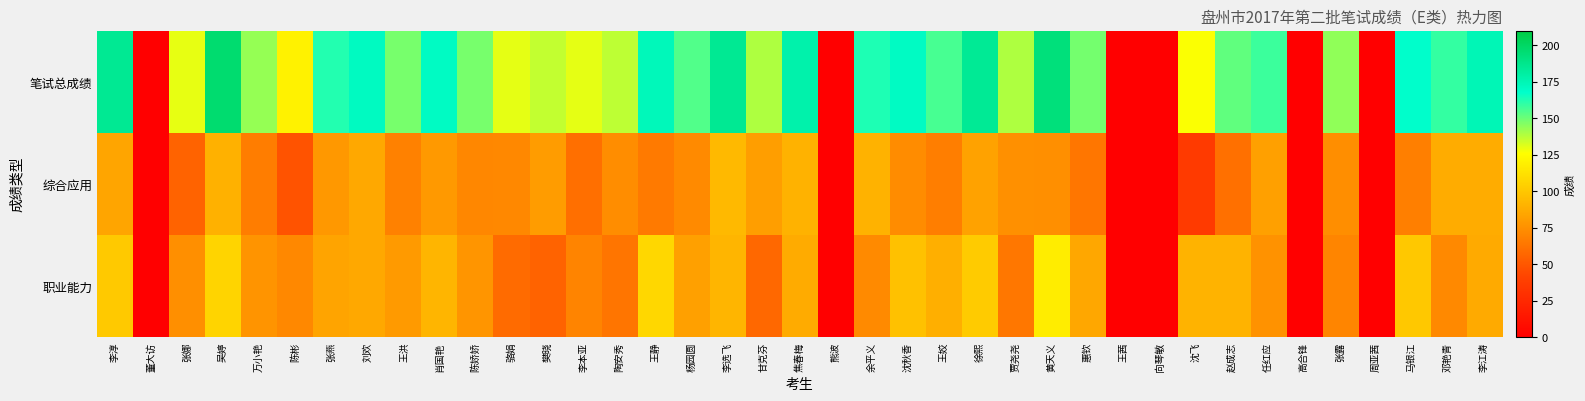

Reading left to right, extract all data points from this chart.

职业能力: 李淳=101.0	董大访=0.0	张娜=74.3	吴婷=106.0	万小艳=76.7	陈彬=71.6	张燕=83.9	刘欢=85.6	王洪=79.5	肖国艳=91.5	陈娇娇=77.1	骆娟=58.7	樊晓=55.5	李本亚=69.8	陶安秀=63.3	王静=107.8	杨园圆=82.1	李选飞=91.8	甘克芬=57.6	焦春梅=87.2	熊波=0.0	余平义=72.4	沈秋香=97.5	王姣=88.9	徐熙=101.9	贾尧尧=64.2	黄天义=117.8	惠钦=84.9	王茜=0.0	向琴敏=0.0	沈飞=90.8	赵成志=91.0	任红应=76.1	高合锋=0.0	张露=70.4	周亚茜=0.0	马银江=100.5	邓艳青=71.9	李江涛=86.9
综合应用: 李淳=84.4	董大访=0.0	张娜=55.4	吴婷=90.1	万小艳=66.7	陈彬=48.4	张燕=78.4	刘欢=85.7	王洪=68.7	肖国艳=79.0	陈娇娇=71.3	骆娟=71.7	樊晓=80.3	李本亚=60.4	陶安秀=73.7	王静=65.3	杨园圆=72.3	李选飞=93.6	甘克芬=81.5	焦春梅=90.5	熊波=0.0	余平义=90.6	沈秋香=73.1	王姣=67.0	徐熙=83.0	贾尧尧=75.1	黄天义=75.0	惠钦=63.9	王茜=0.0	向琴敏=0.0	沈飞=35.9	赵成志=60.8	任红应=82.2	高合锋=0.0	张露=73.9	周亚茜=0.0	马银江=67.3	邓艳青=87.6	李江涛=87.5
笔试总成绩: 李淳=185.3	董大访=0.0	张娜=129.7	吴婷=196.1	万小艳=143.4	陈彬=120.0	张燕=162.3	刘欢=171.3	王洪=148.2	肖国艳=170.5	陈娇娇=148.4	骆娟=130.4	樊晓=135.8	李本亚=130.2	陶安秀=137.0	王静=173.1	杨园圆=154.4	李选飞=185.3	甘克芬=139.1	焦春梅=177.7	熊波=0.0	余平义=163.0	沈秋香=170.6	王姣=155.9	徐熙=184.9	贾尧尧=139.2	黄天义=192.8	惠钦=148.8	王茜=0.0	向琴敏=0.0	沈飞=126.7	赵成志=151.8	任红应=158.3	高合锋=0.0	张露=144.3	周亚茜=0.0	马银江=167.8	邓艳青=159.5	李江涛=174.4